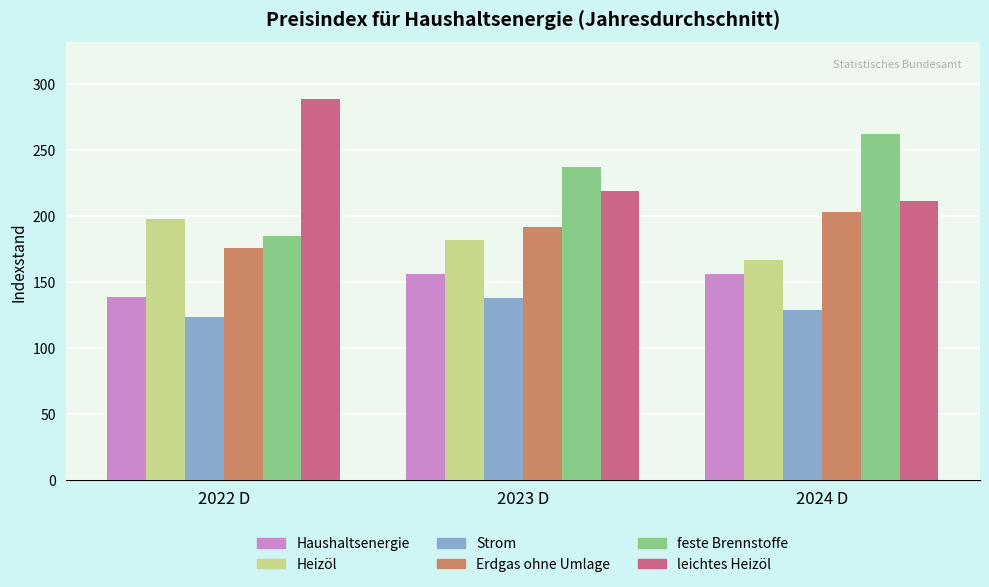

Which category has the highest value across all series?

2022 D